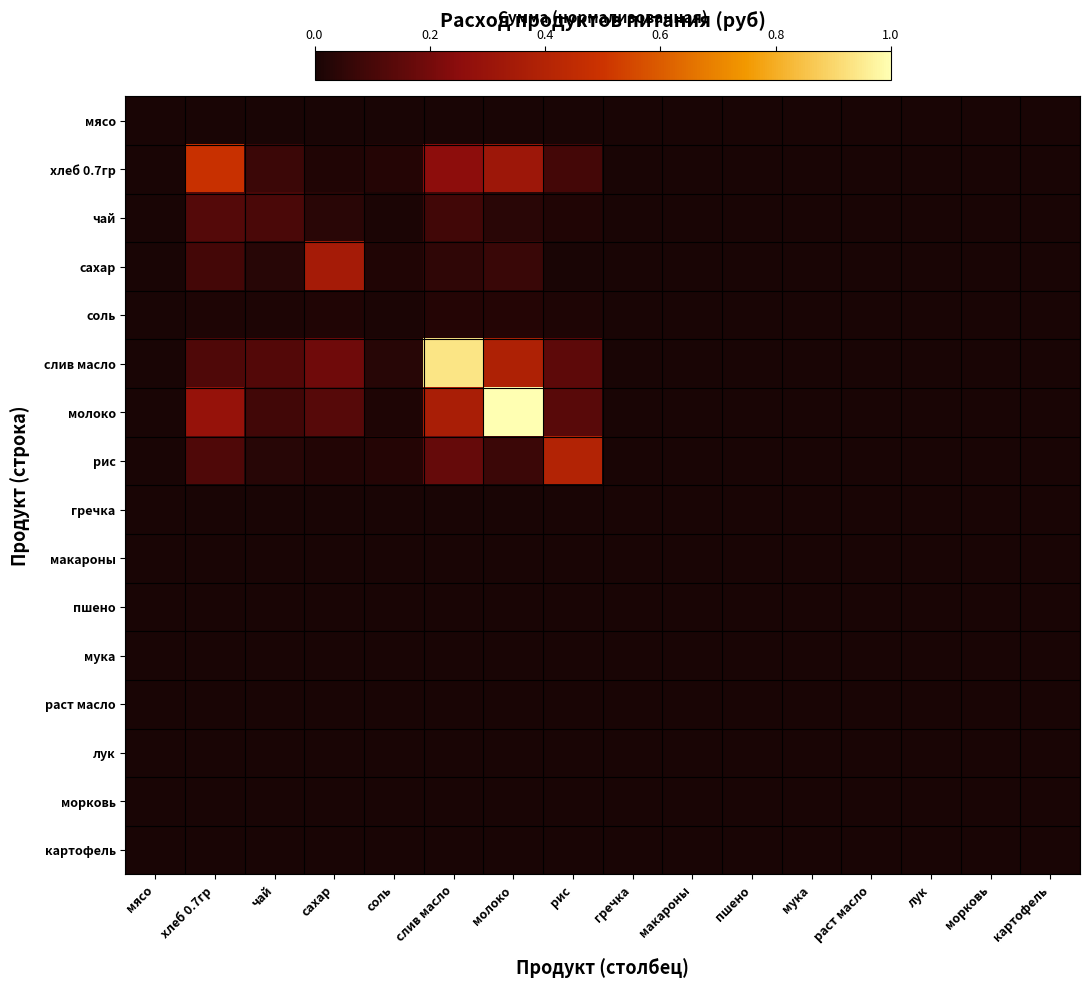

Rank the series by their maximum value, from lowest to highest.

мясо, гречка, макароны, пшено, мука, раст масло, лук, морковь, картофель, соль, чай, сахар, рис, хлеб 0.7гр, слив масло, молоко